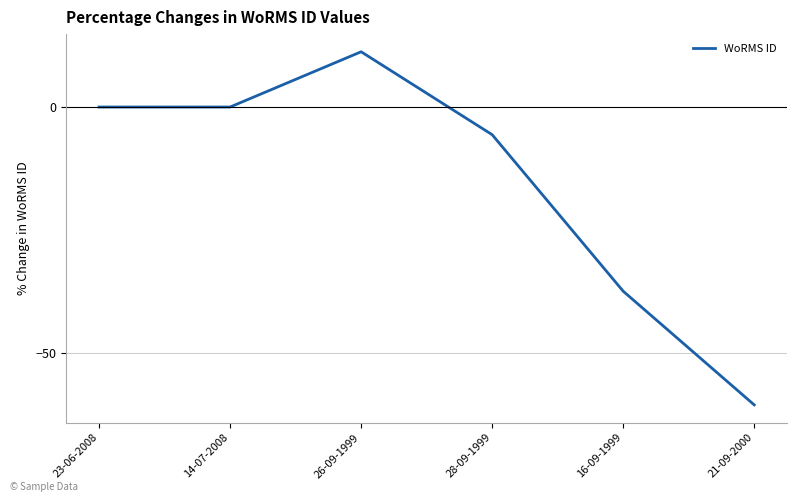

At which category does the chart reach its minimum across all series?

21-09-2000